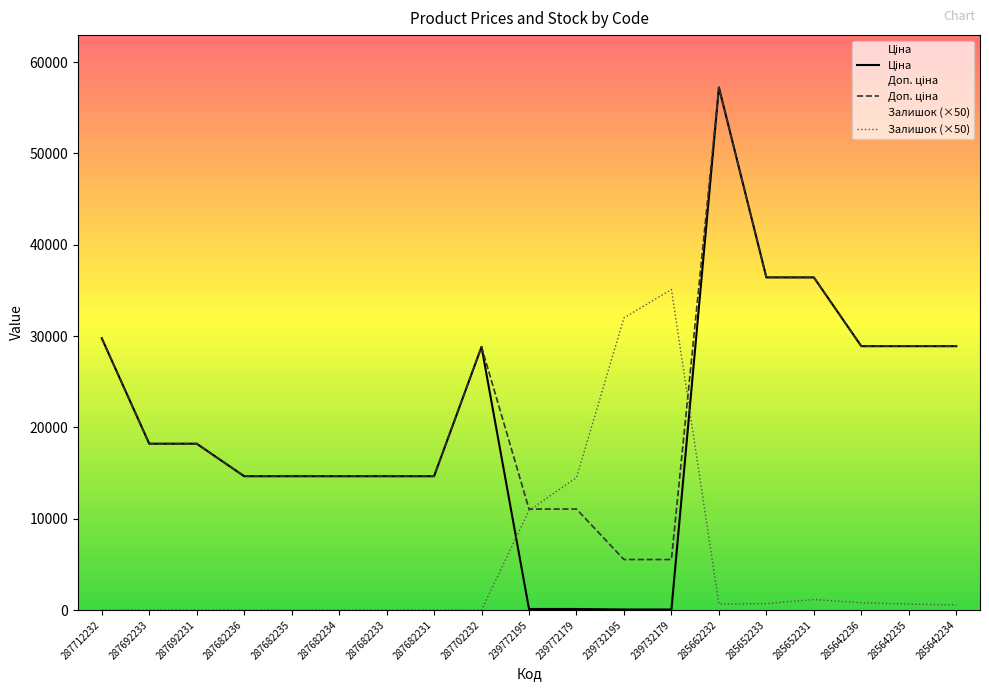

What is the difference between the maximum and second lowest values in the Ціна series?

57180.2